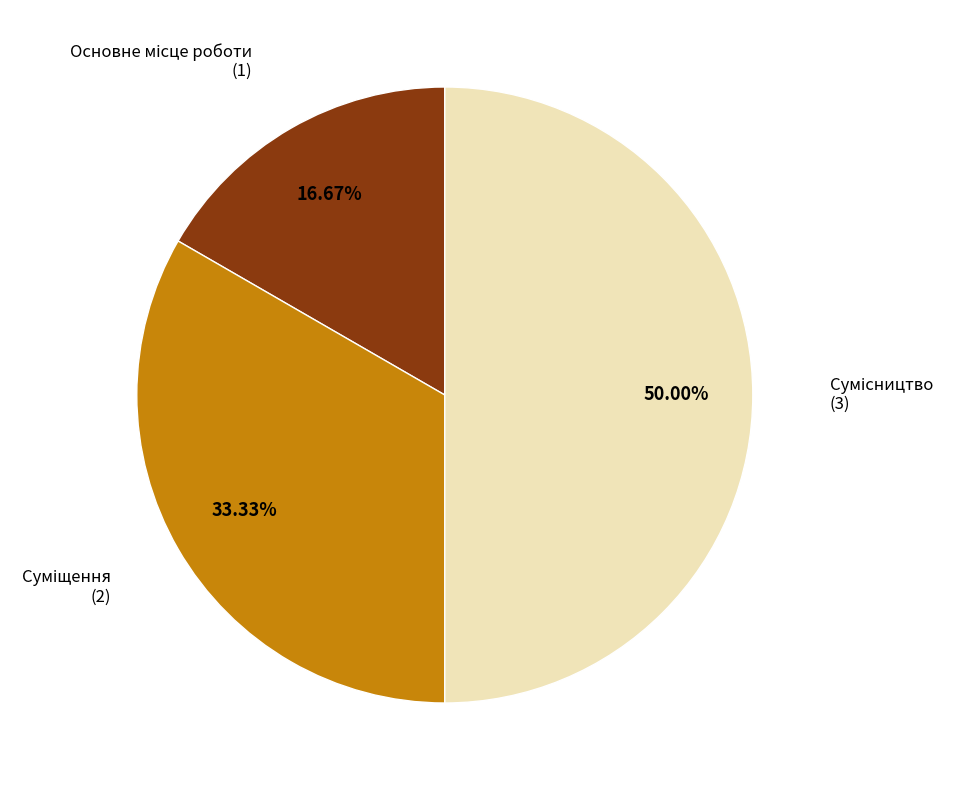

The Сумісництво slice represents 50% of the pie. True or false?

True